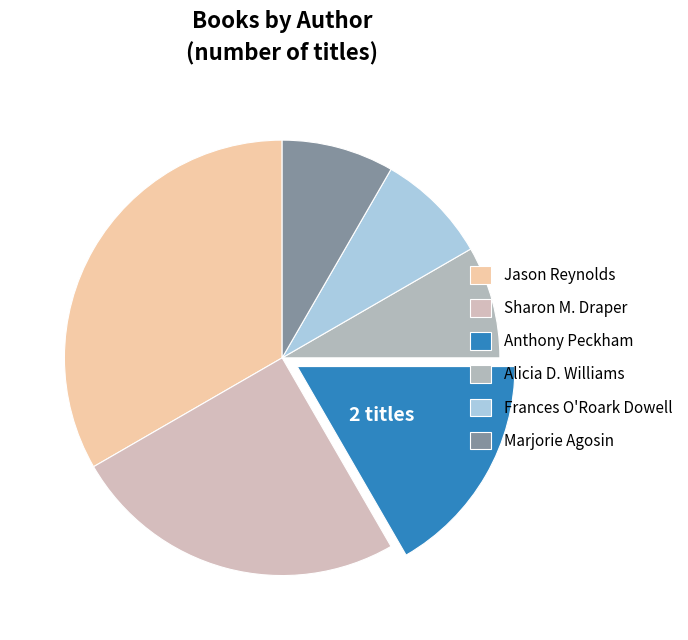

Combined, do Sharon M. Draper and Alicia D. Williams account for over 50%?

No